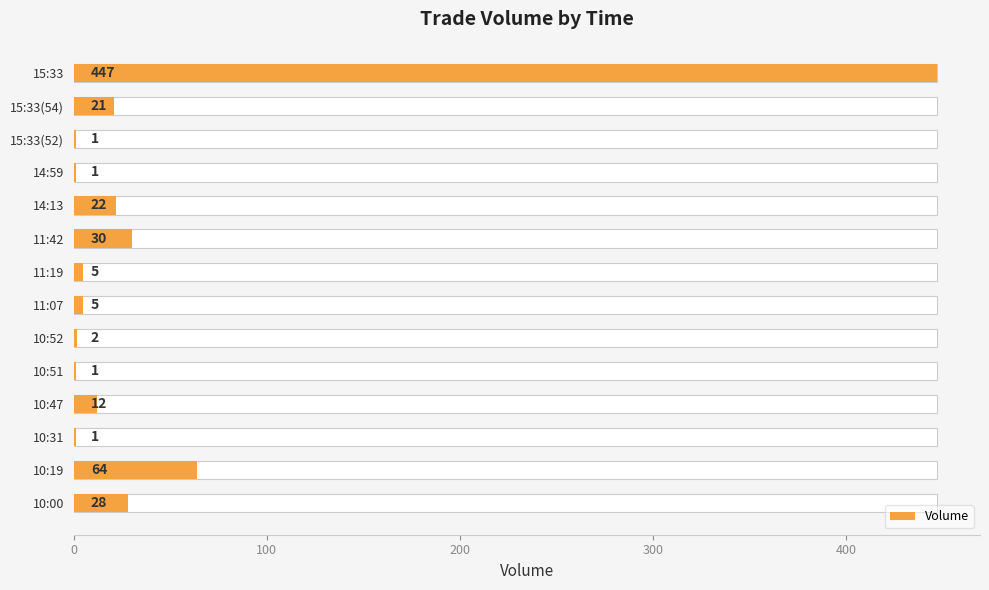

How many values exceed 12?

6